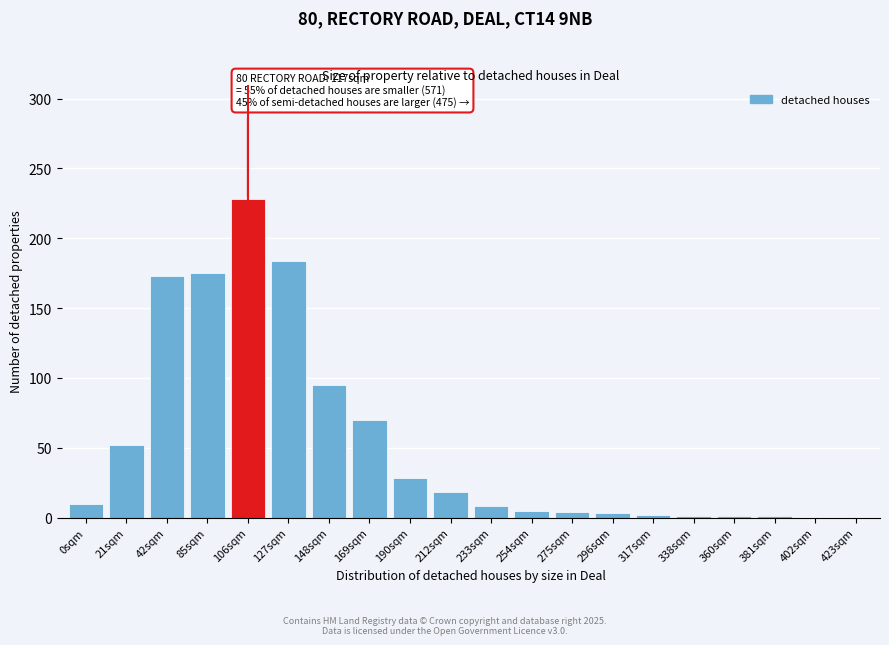

At which category does the chart reach its peak across all series?

106sqm